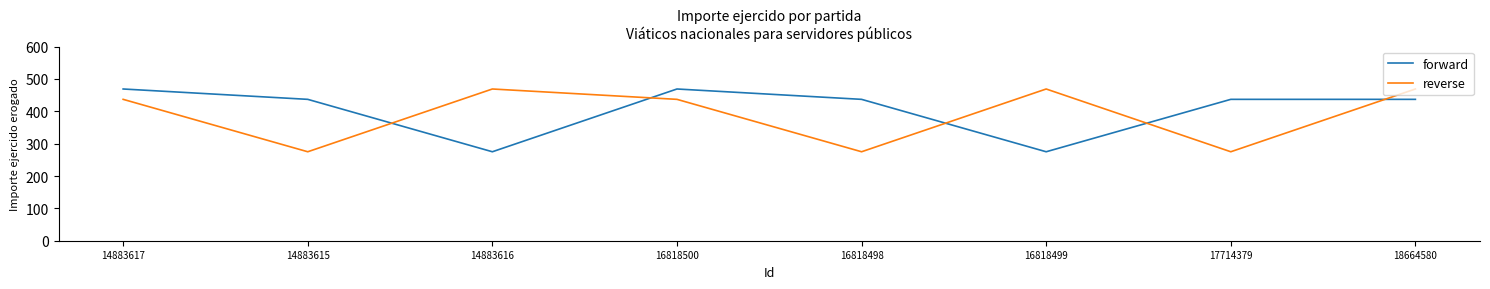

Is it true that forward equals 135 at 16818500?

False